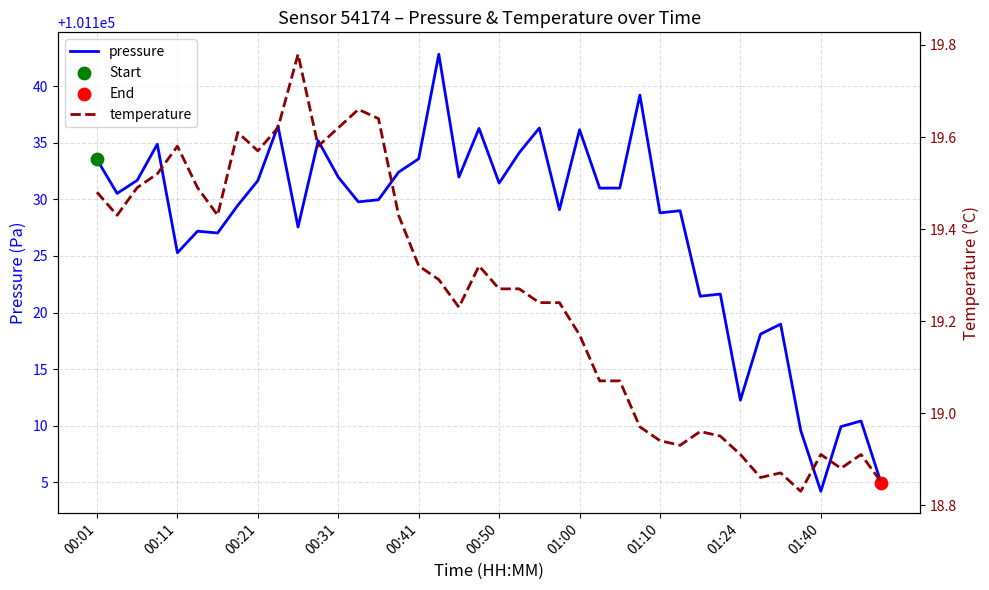

Is the value of pressure at 29 greater than the value of temperature at 11?

Yes